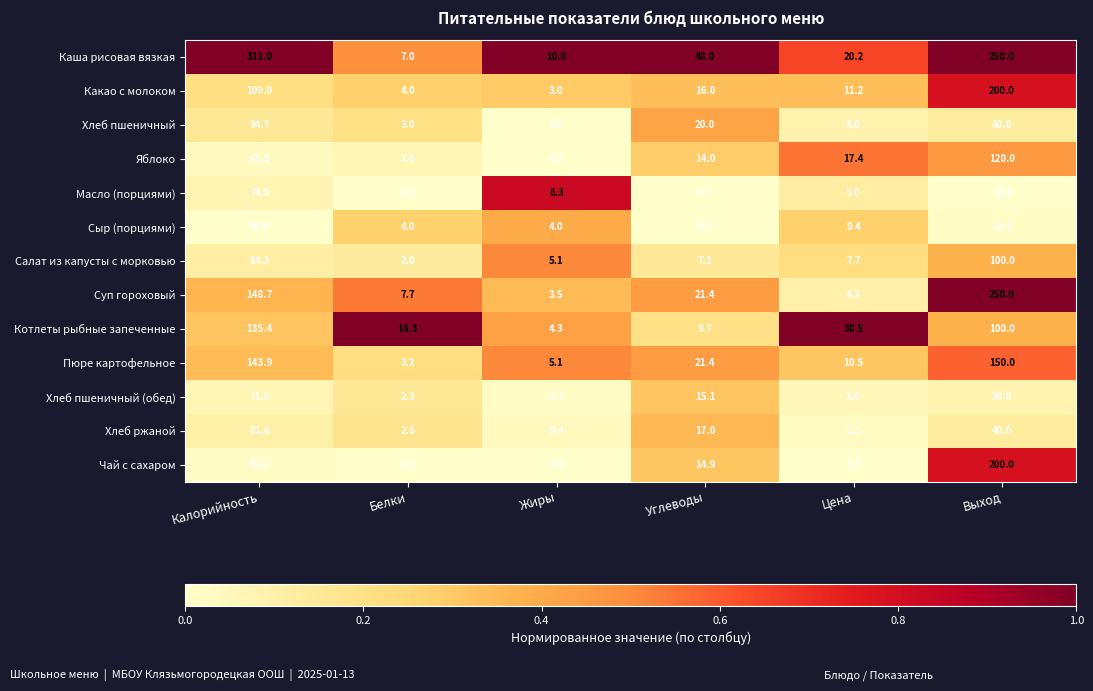

What is the total value across all series at Углеводы?

204.7